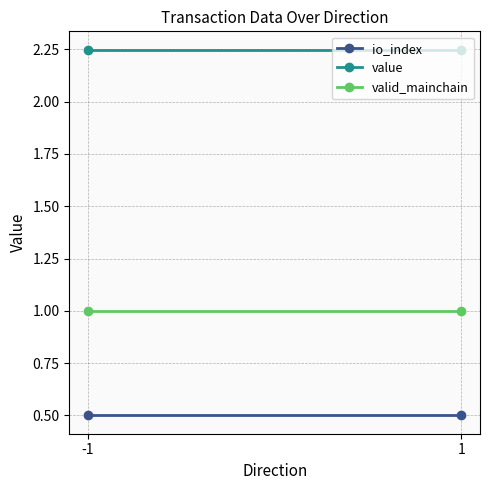

Which label corresponds to the smallest value in the chart?

-1